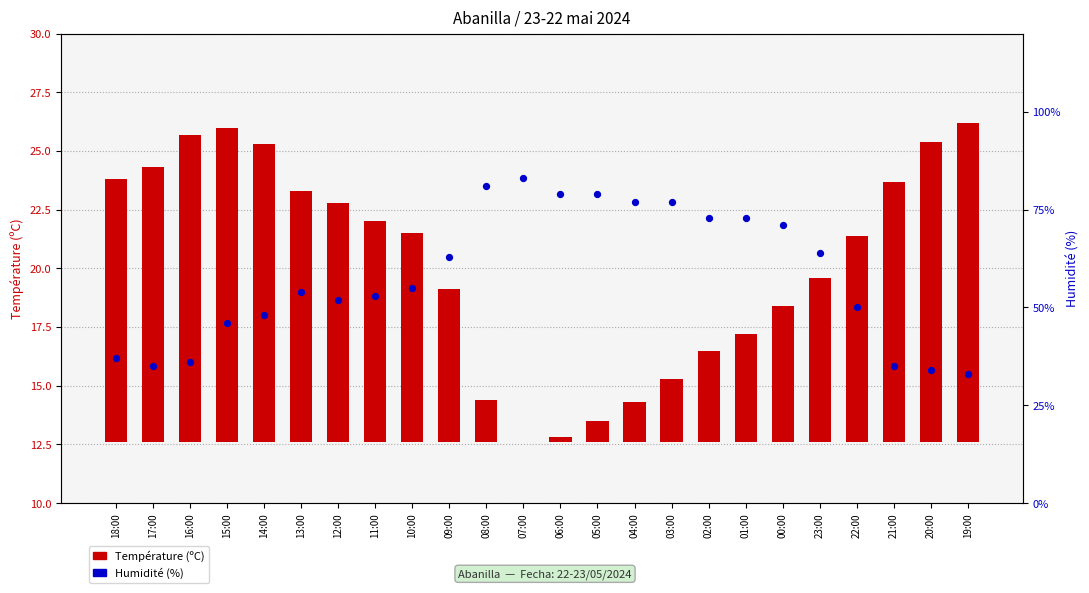

At how many categories does at least one series exceed 9?

24